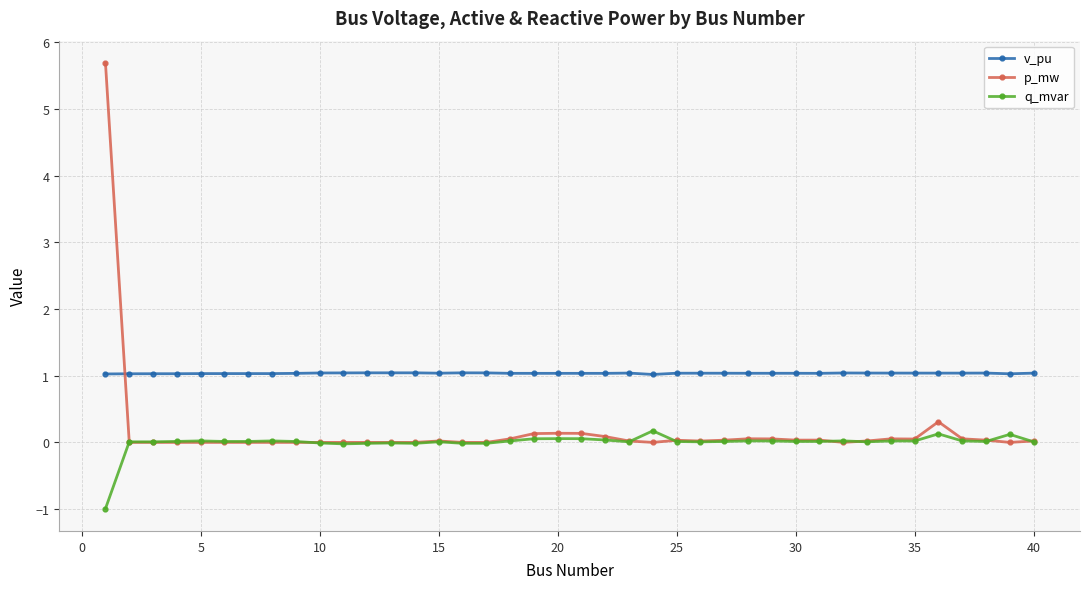

Rank the series by their average value, from highest to lowest.

v_pu, p_mw, q_mvar